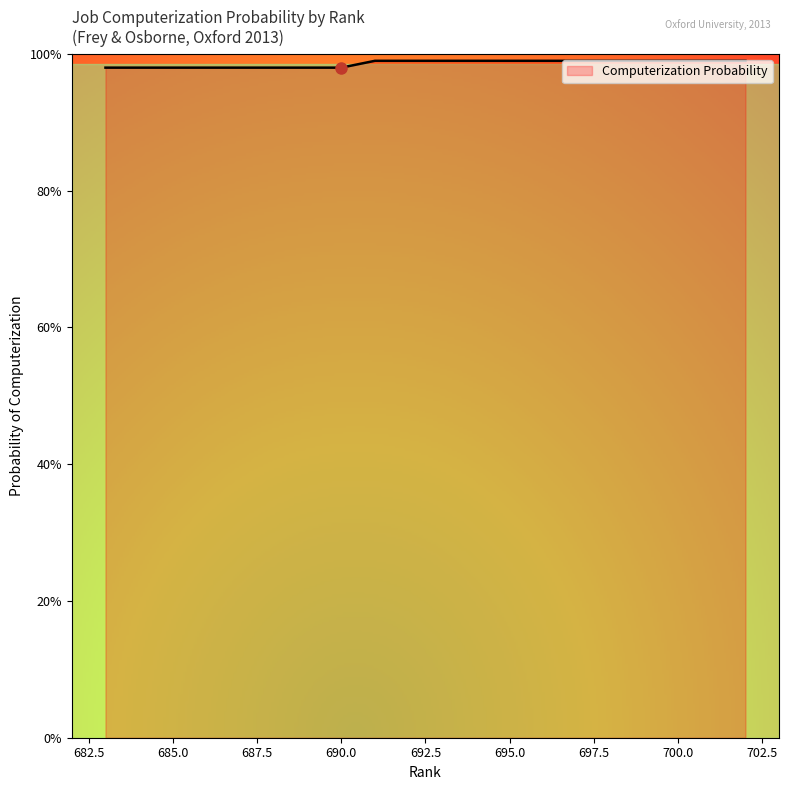

What is the label of the 4th point from the left?

Mathematical Technicians